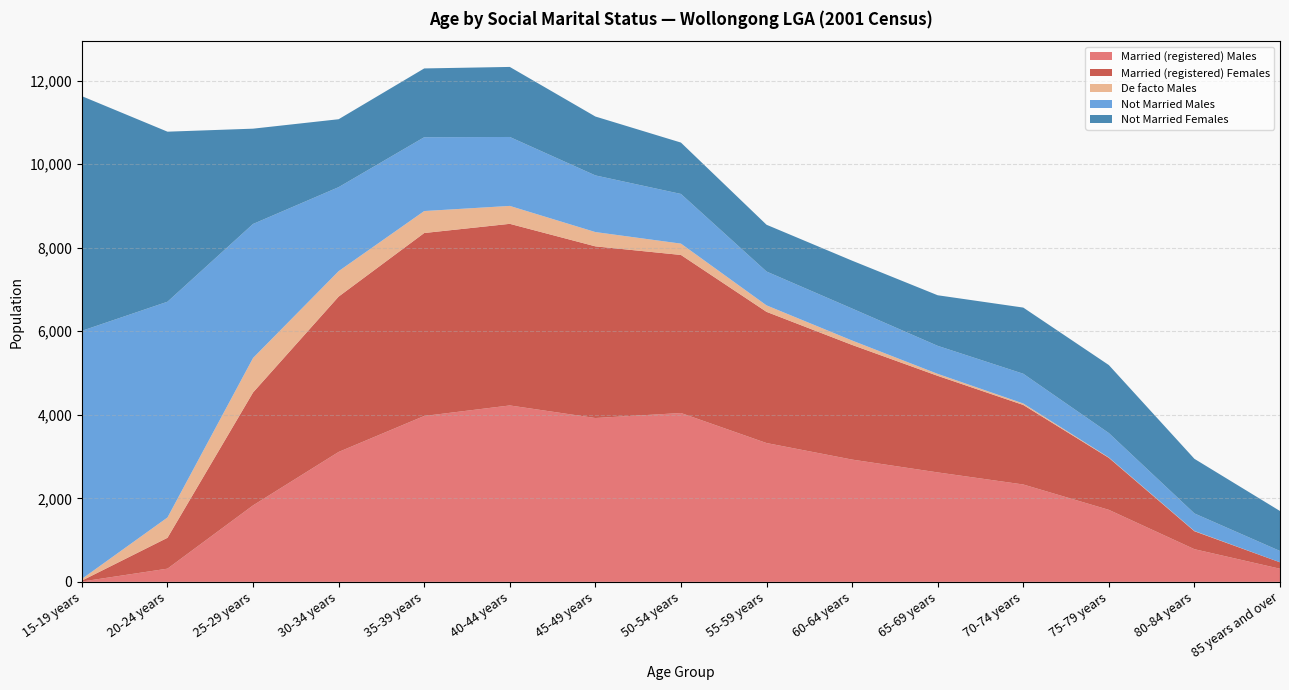

Reading left to right, extract all data points from this chart.

Married (registered) Males: 8	316	1831	3110	3971	4223	3922	4042	3323	2927	2620	2331	1724	782	314
Married (registered) Females: 22	739	2703	3719	4380	4348	4110	3784	3141	2745	2312	1904	1245	430	154
De facto Males: 41	486	826	609	526	429	342	271	155	105	47	35	9	7	0
Not Married Males: 5939	5165	3208	2011	1767	1650	1356	1189	810	766	671	712	584	419	271
Not Married Females: 5617	4071	2281	1626	1647	1677	1410	1230	1120	1146	1211	1584	1628	1307	957